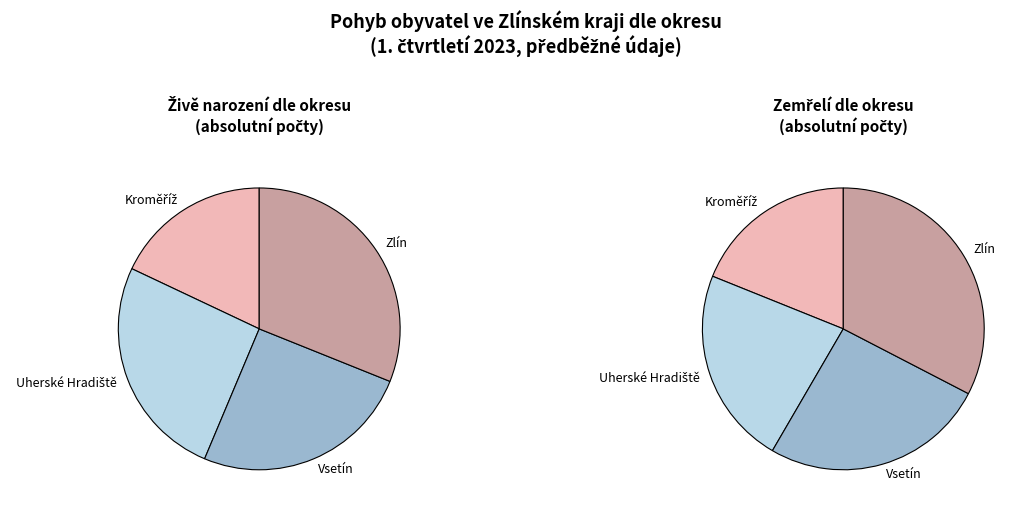

To the nearest percent, what percentage of the pie is Kroměříž?

18%